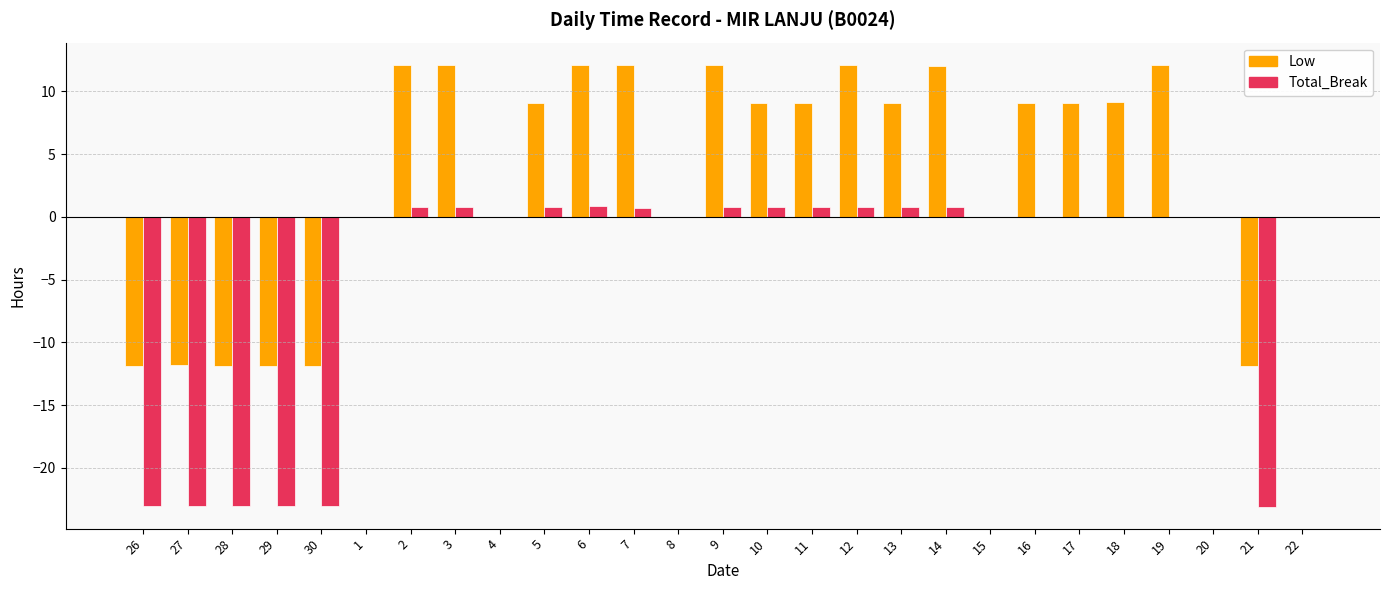

What is the highest value of the Low series?

12.1